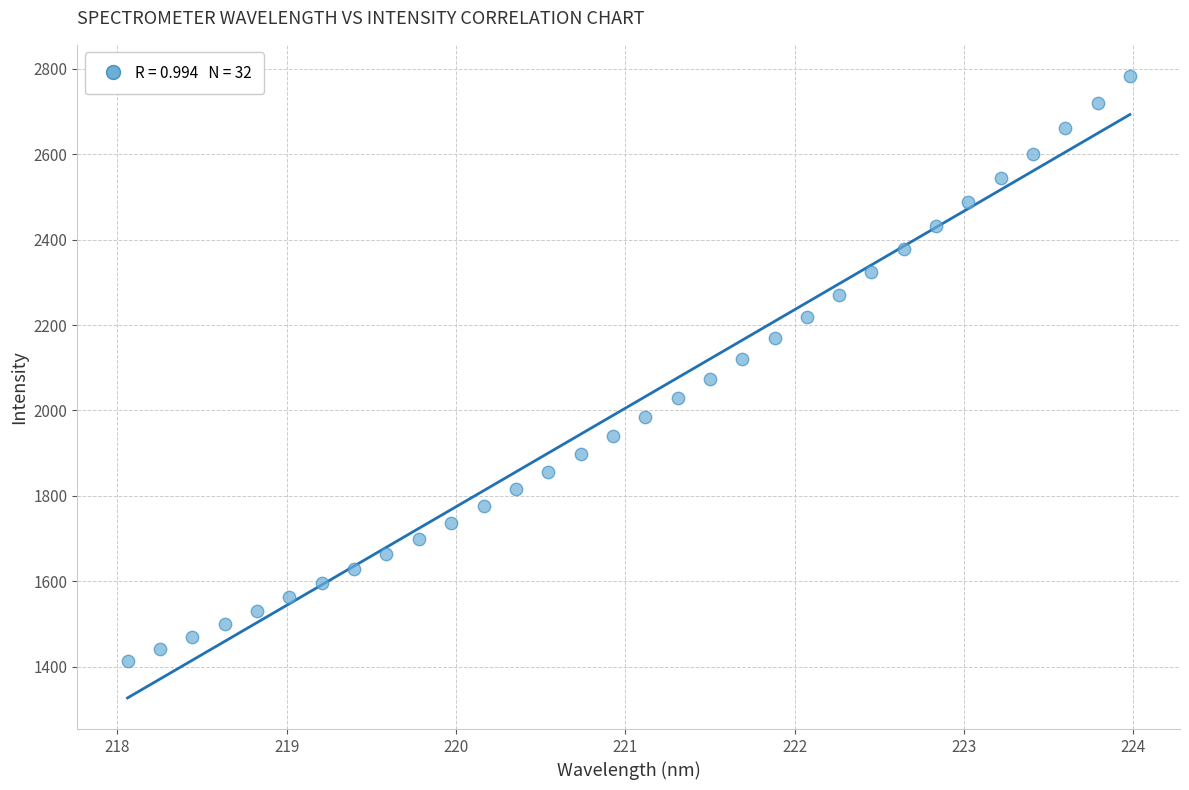

What is the range of X values (max minus min)?

5.9